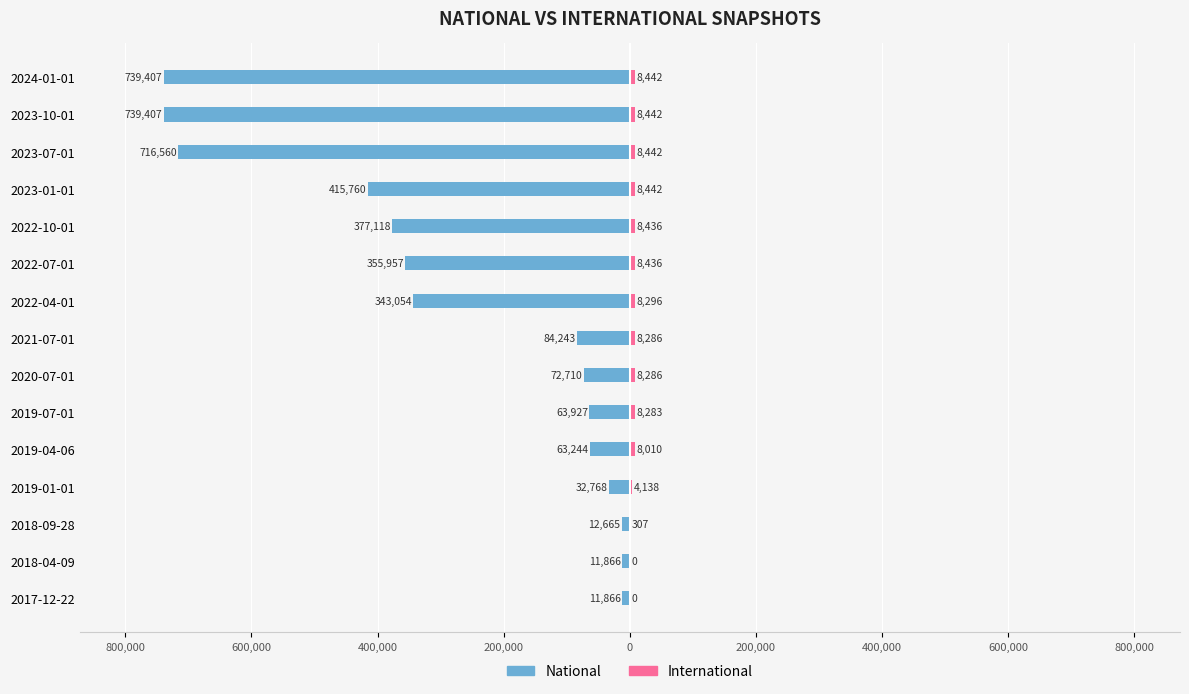

Which series has the widest spread of values?

national